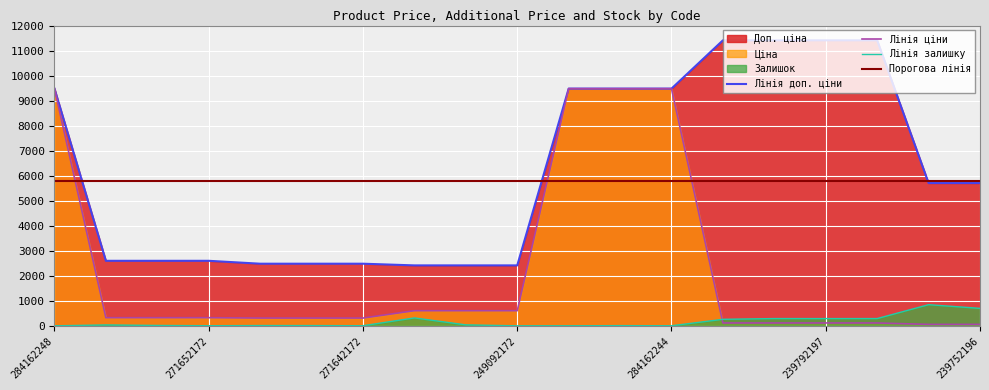

True or false: Залишок has more than 0 interior local peaks.

True